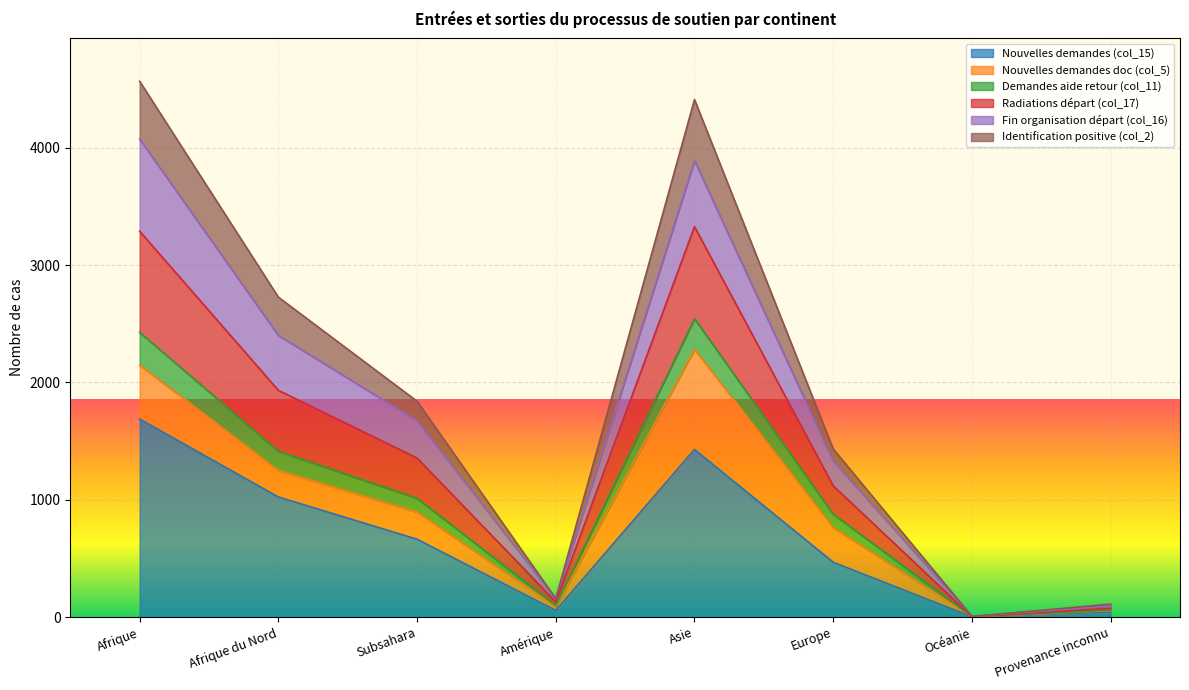

At which category is the sum across all series the highest?

Afrique